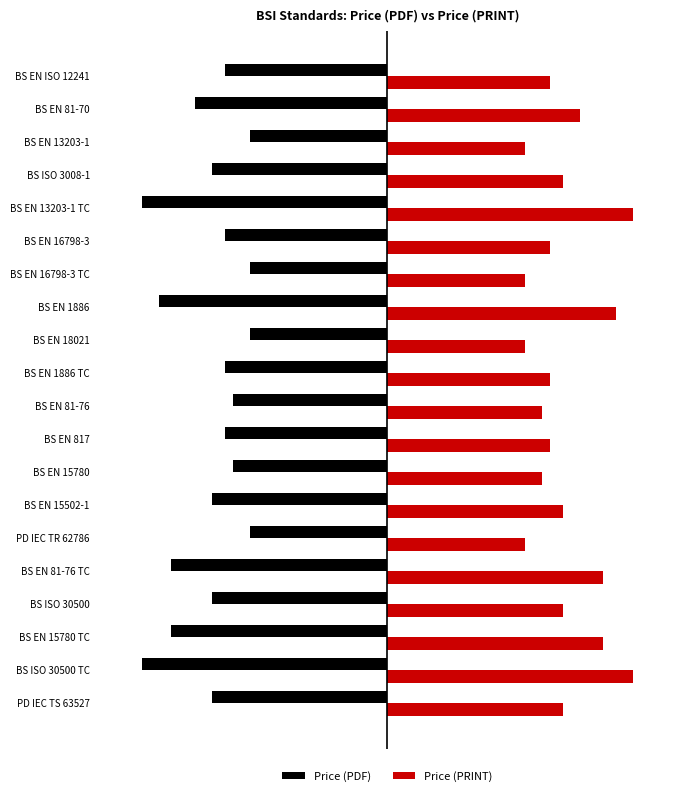

What is the difference between the maximum and minimum values in the Price (PDF) series?

204